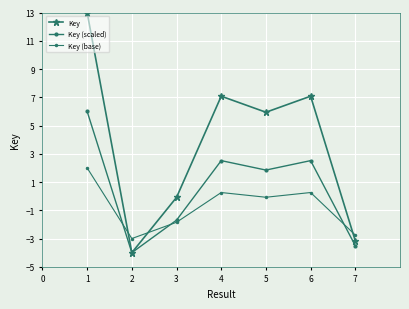

How many positive values does the Key (base) series have?

3